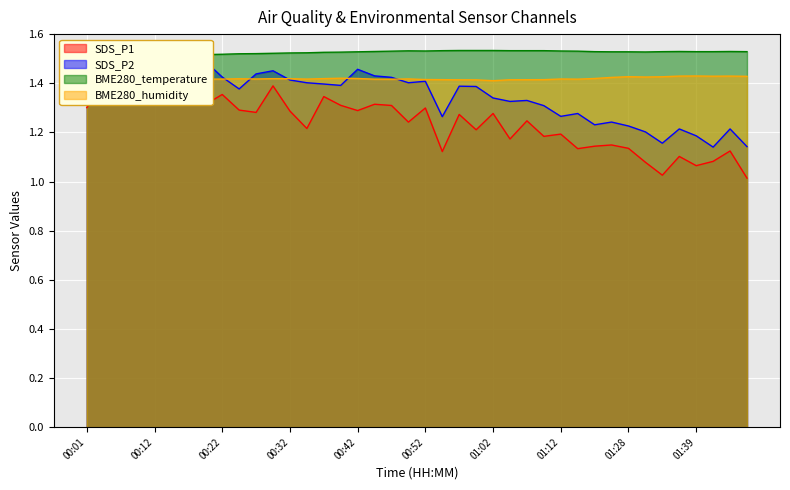

Count the number of data series in this chart.

4